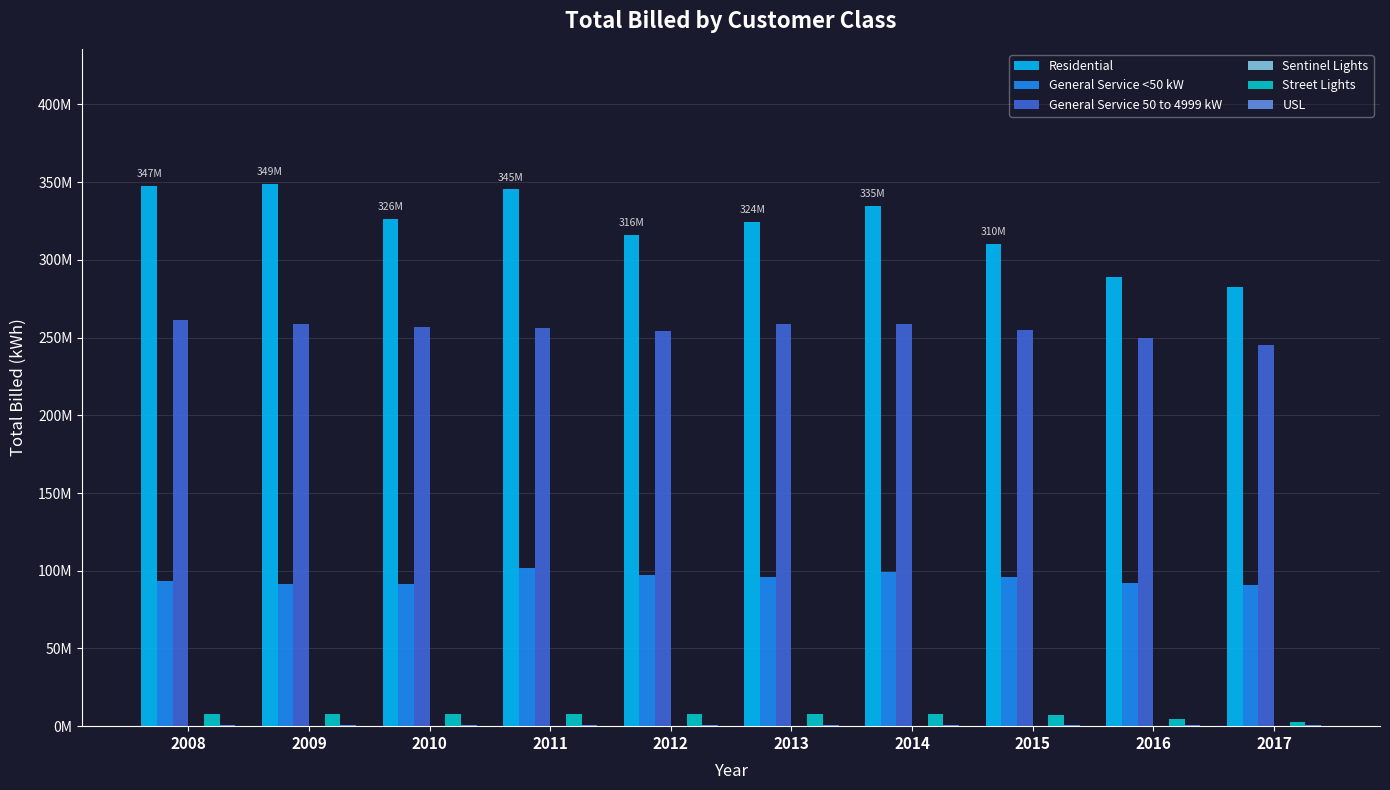

What is the maximum value for Residential?

348619359